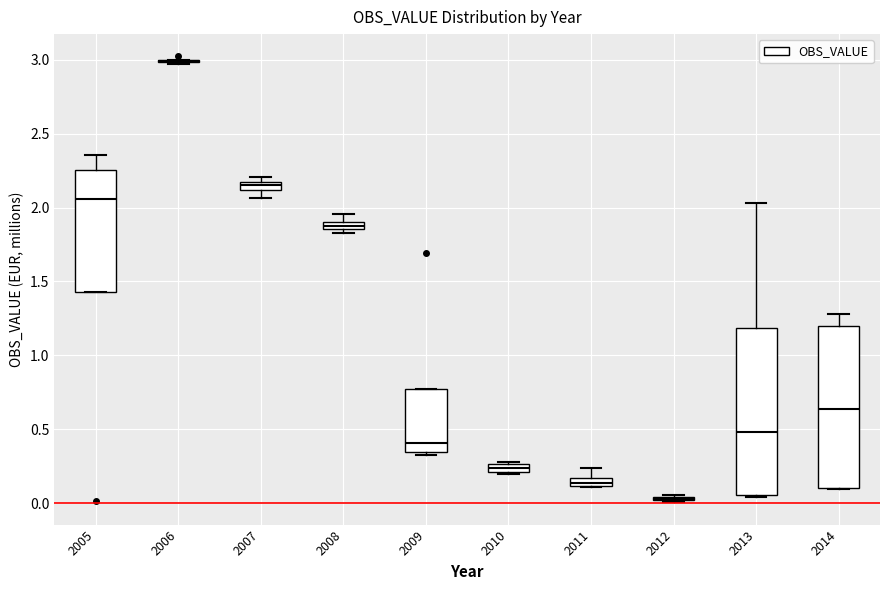

Where is the upper edge of the box at x = 2014 on the y-axis? The values are not printed on the chart, so give them approximately, as read against the axis.

1.20